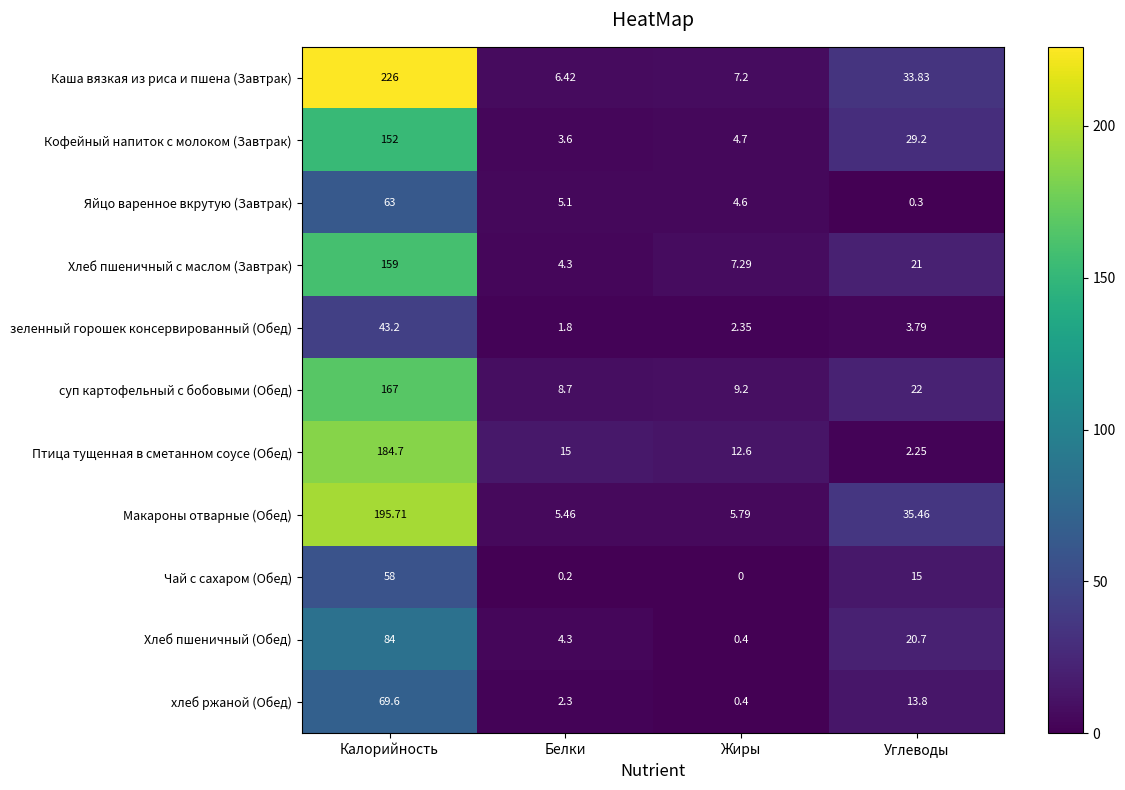

Count the number of data series in this chart.

11